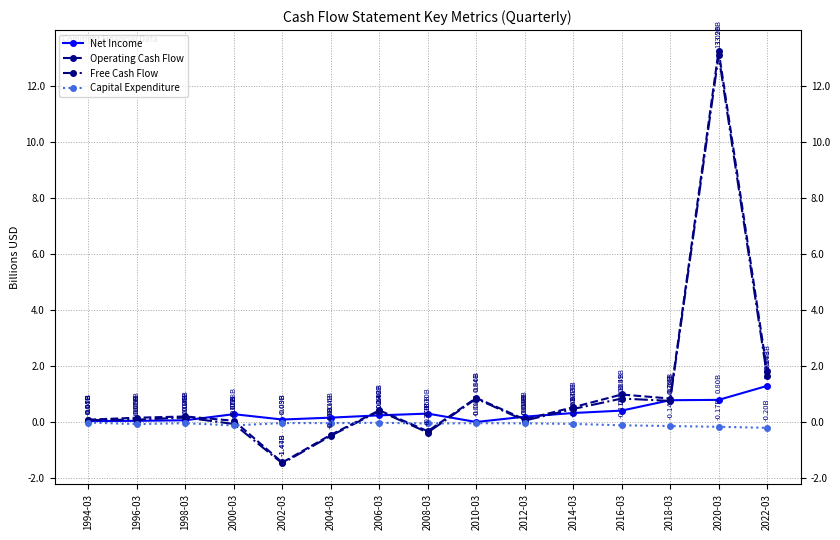

At which category is the sum across all series the highest?

2020-03